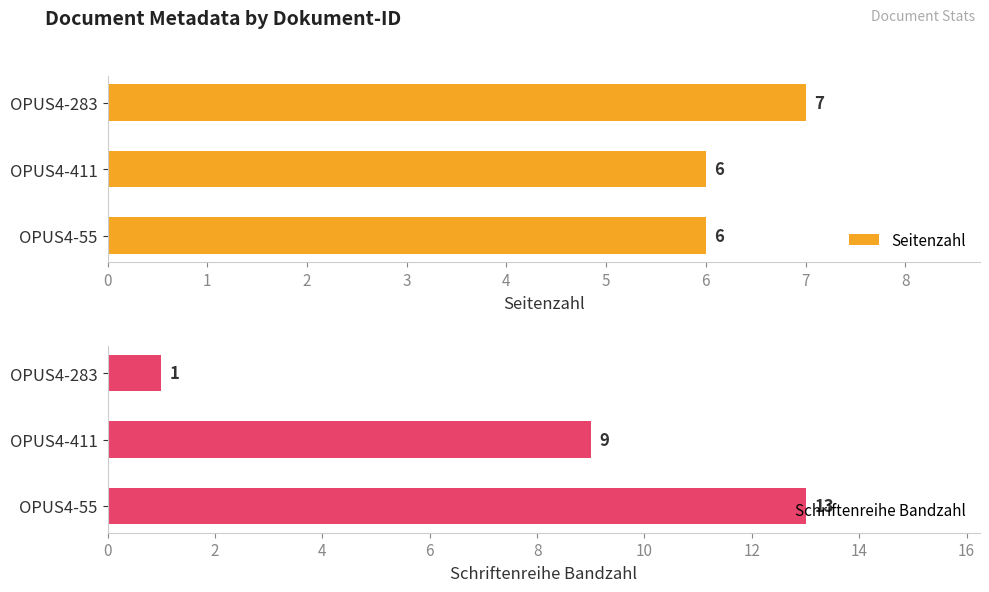

What is the sum of all Schriftenreihe Bandzahl values?

23